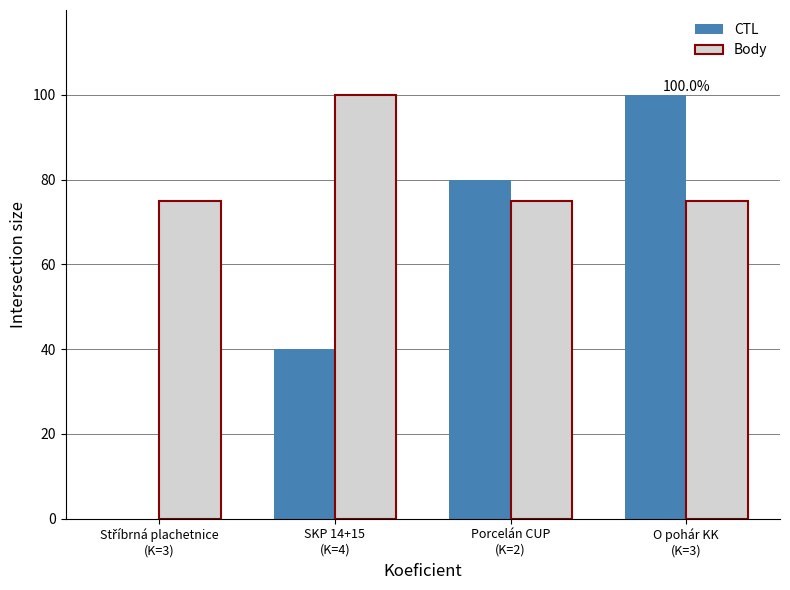

Are the bars grouped side by side (vs. stacked)?

Yes